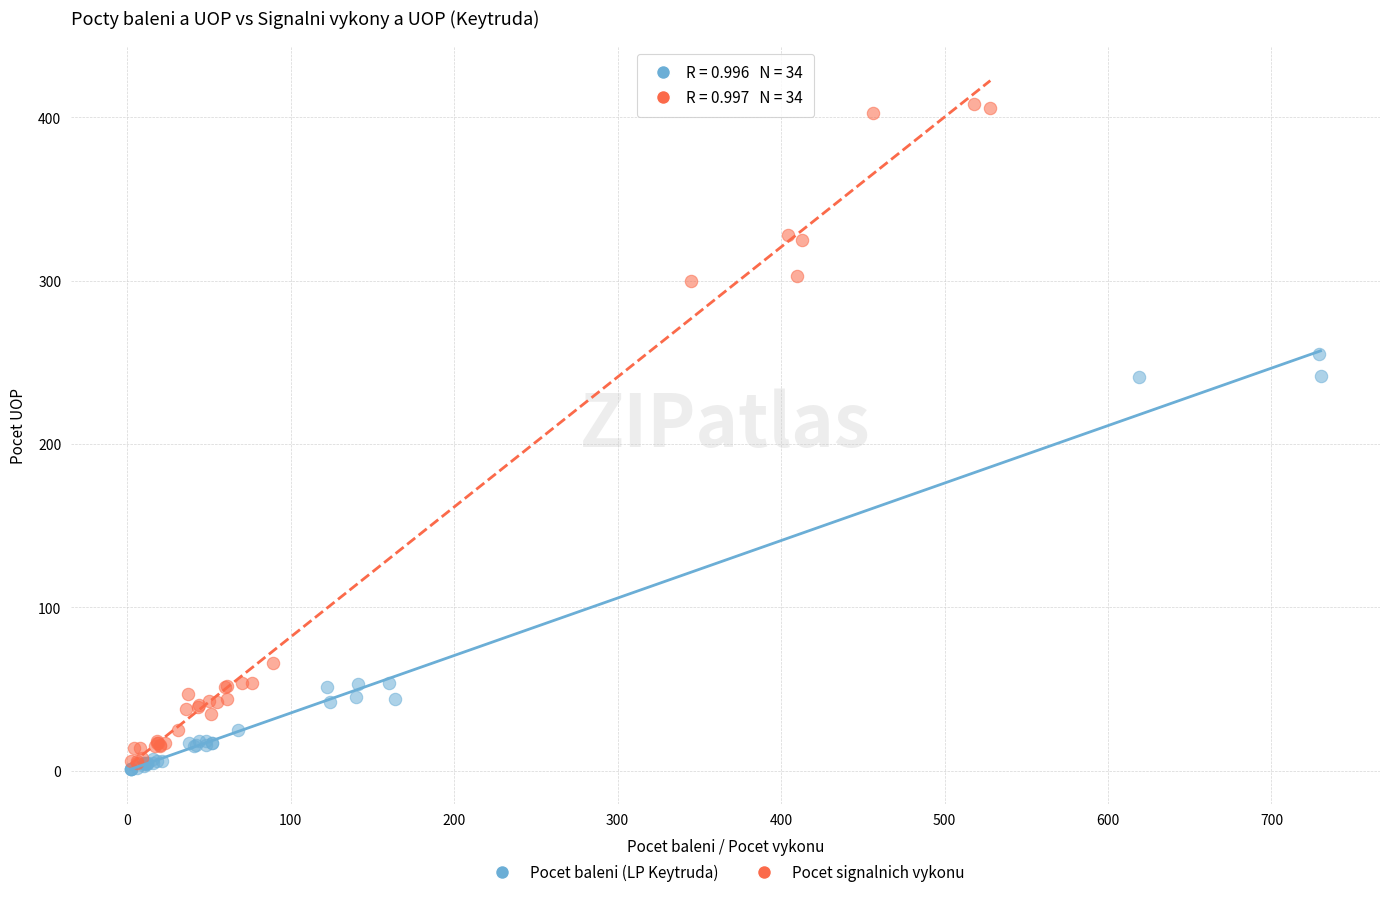

Which series contains the highest Y value?

Pocet signalnich vykonu